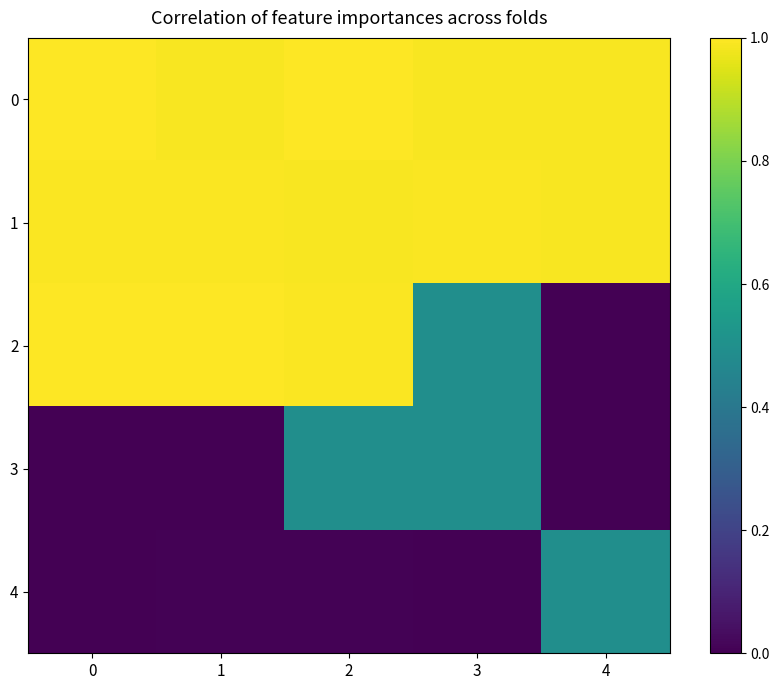

Is it true that 0 equals 1.3 at 0?

False